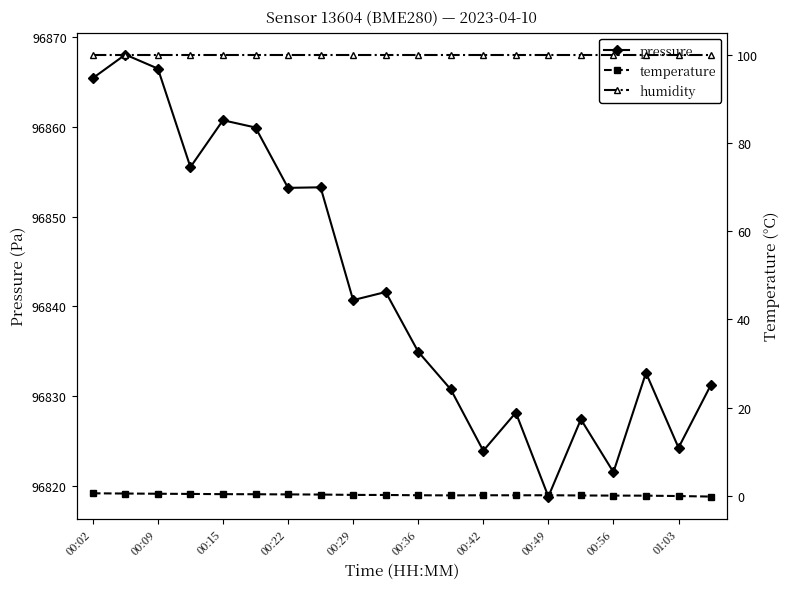

What is the value of the temperature point at the 13th from the left?

0.2